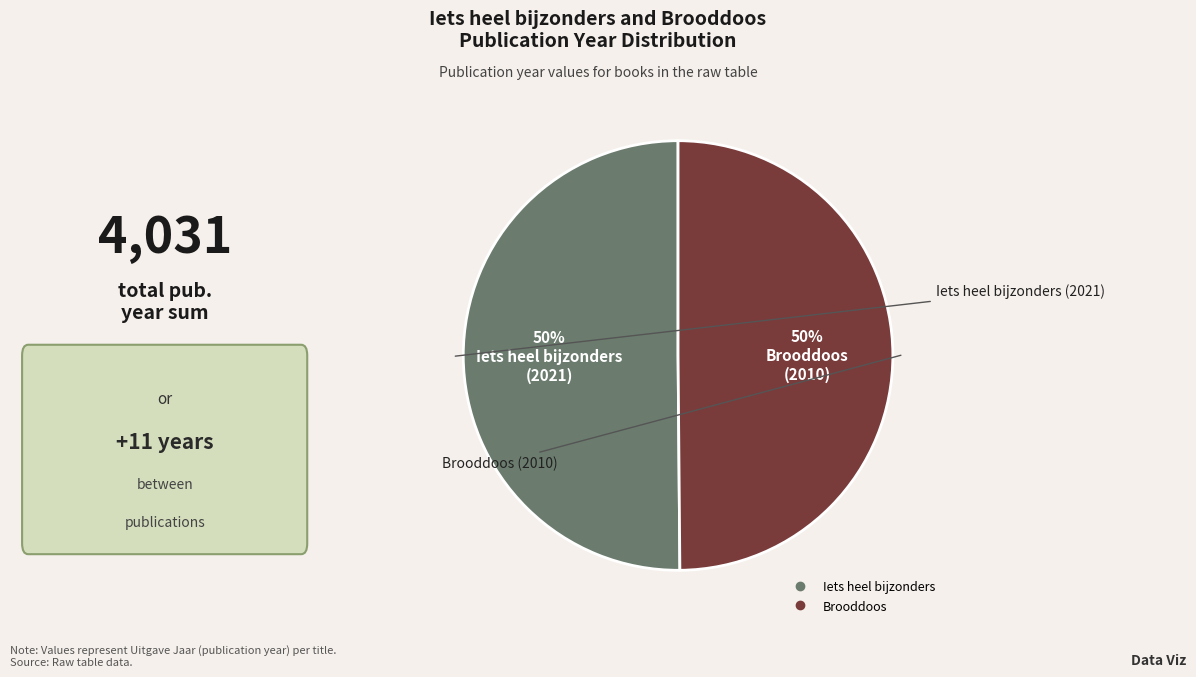

How many slices are in this pie chart?

2